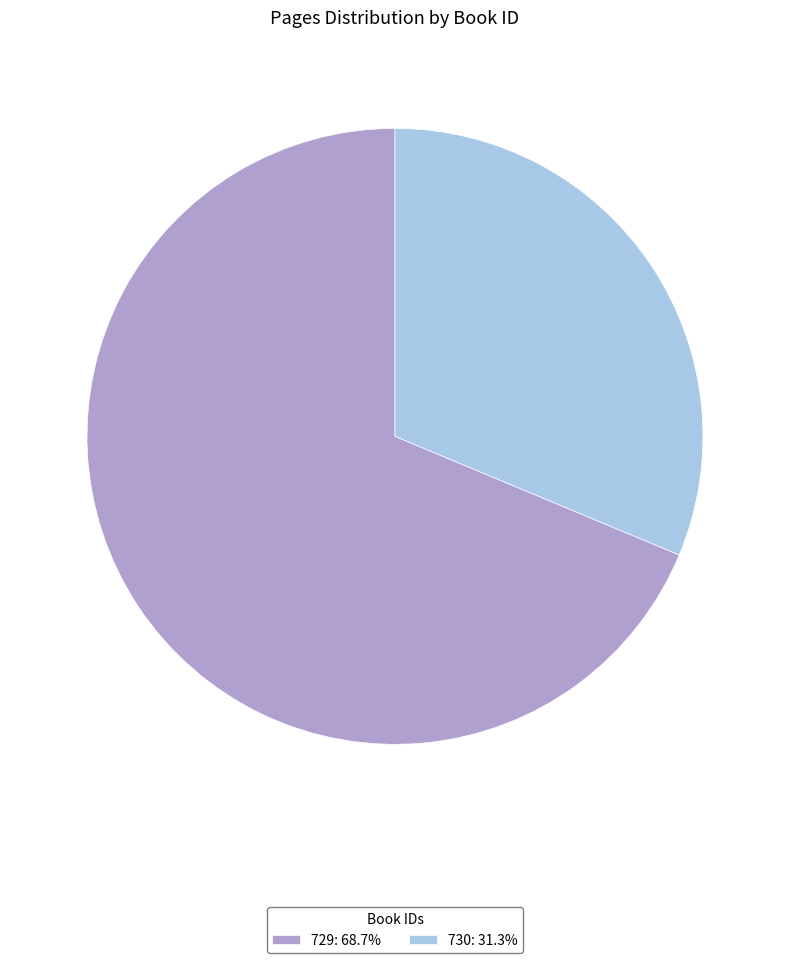

How many slices are in this pie chart?

2